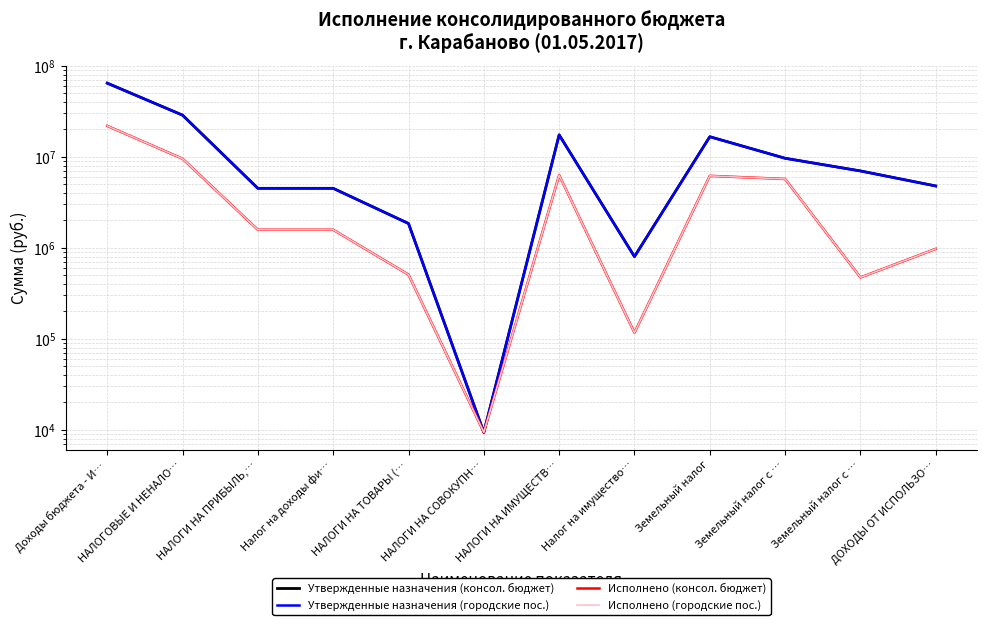

Reading left to right, transcribe all the data shown in this chart.

Утвержденные назначения (консол. бюджет): Доходы бюджета - И…=64667838.0	НАЛОГОВЫЕ И НЕНАЛО…=28754338.0	НАЛОГИ НА ПРИБЫЛЬ,…=4508000.0	Налог на доходы фи…=4508000.0	НАЛОГИ НА ТОВАРЫ (…=1850000.0	НАЛОГИ НА СОВОКУПН…=9338.0	НАЛОГИ НА ИМУЩЕСТВ…=17450000.0	Налог на имущество…=800000.0	Земельный налог=16650000.0	Земельный налог с …=9650000.0	Земельный налог с …=7000000.0	ДОХОДЫ ОТ ИСПОЛЬЗО…=4784000.0
Утвержденные назначения (городские пос.): Доходы бюджета - И…=64667838.0	НАЛОГОВЫЕ И НЕНАЛО…=28754338.0	НАЛОГИ НА ПРИБЫЛЬ,…=4508000.0	Налог на доходы фи…=4508000.0	НАЛОГИ НА ТОВАРЫ (…=1850000.0	НАЛОГИ НА СОВОКУПН…=9338.0	НАЛОГИ НА ИМУЩЕСТВ…=17450000.0	Налог на имущество…=800000.0	Земельный налог=16650000.0	Земельный налог с …=9650000.0	Земельный налог с …=7000000.0	ДОХОДЫ ОТ ИСПОЛЬЗО…=4784000.0
Исполнено (консол. бюджет): Доходы бюджета - И…=21901400.3	НАЛОГОВЫЕ И НЕНАЛО…=9545730.3	НАЛОГИ НА ПРИБЫЛЬ,…=1578505.6	Налог на доходы фи…=1578505.6	НАЛОГИ НА ТОВАРЫ (…=507382.0	НАЛОГИ НА СОВОКУПН…=9359.2	НАЛОГИ НА ИМУЩЕСТВ…=6299210.0	Налог на имущество…=116431.5	Земельный налог=6182778.5	Земельный налог с …=5710506.0	Земельный налог с …=472272.5	ДОХОДЫ ОТ ИСПОЛЬЗО…=973105.7
Исполнено (городские пос.): Доходы бюджета - И…=21901400.3	НАЛОГОВЫЕ И НЕНАЛО…=9545730.3	НАЛОГИ НА ПРИБЫЛЬ,…=1578505.6	Налог на доходы фи…=1578505.6	НАЛОГИ НА ТОВАРЫ (…=507382.0	НАЛОГИ НА СОВОКУПН…=9359.2	НАЛОГИ НА ИМУЩЕСТВ…=6299210.0	Налог на имущество…=116431.5	Земельный налог=6182778.5	Земельный налог с …=5710506.0	Земельный налог с …=472272.5	ДОХОДЫ ОТ ИСПОЛЬЗО…=973105.7